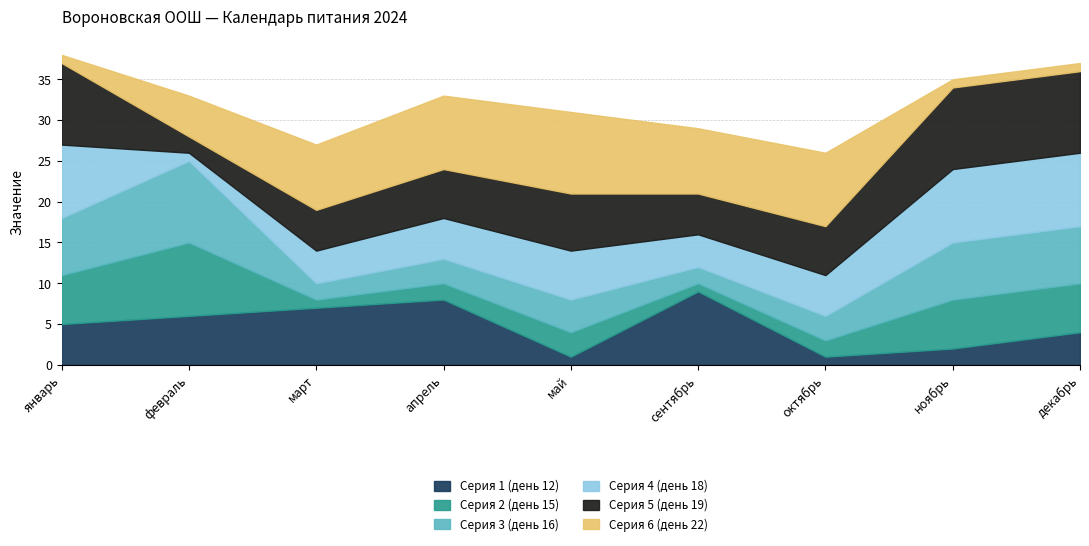

In Серия 3 (день 16), how many points are lower than both neighbors (excluding endpoints)?

2